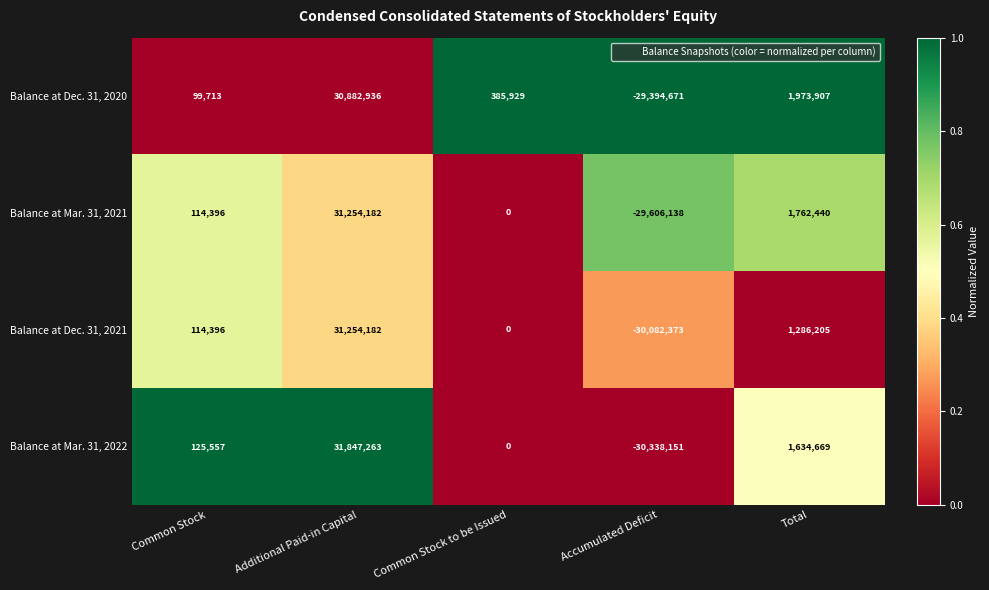

Count the number of data series in this chart.

4